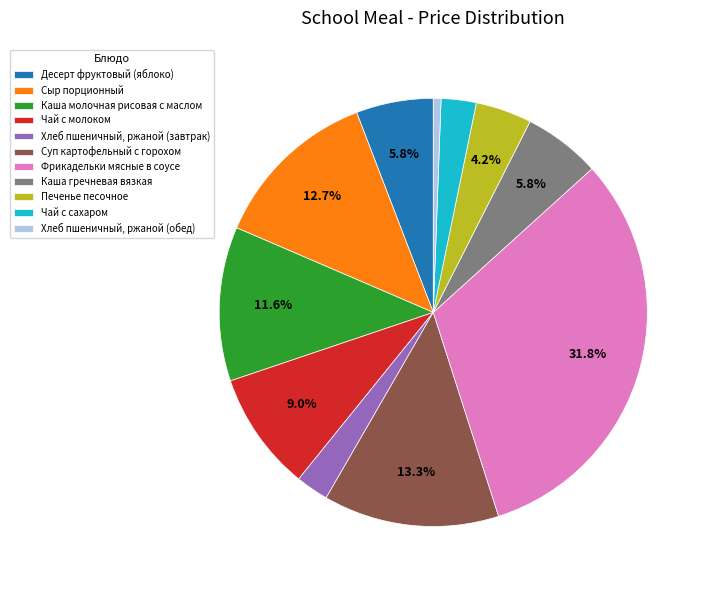

Approximately how many times larger is the value at Десерт фруктовый (яблоко) compared to Каша молочная рисовая с маслом?

0.5